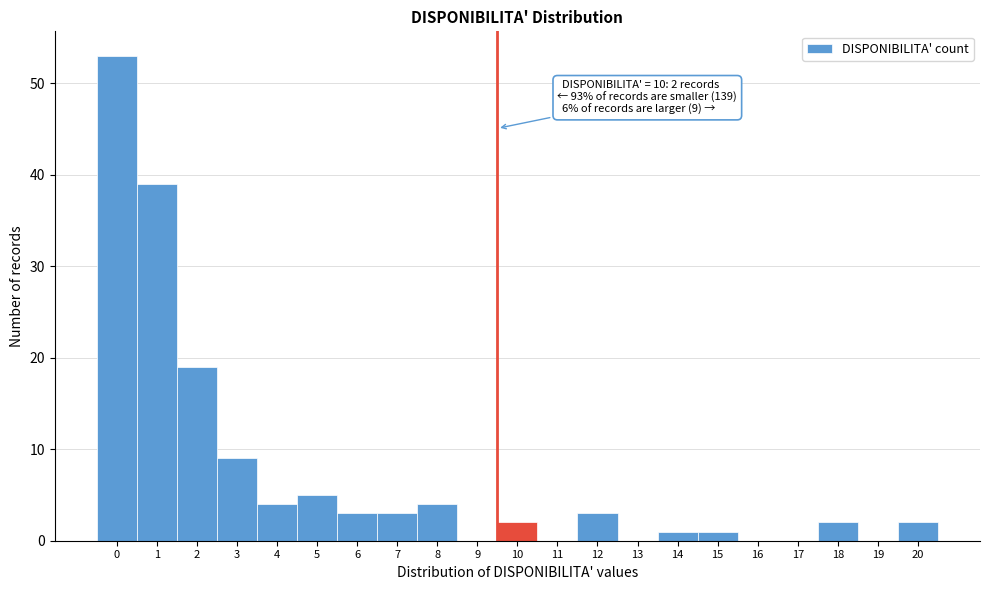

Reading left to right, list all the values displayed in this chart.

0=53	1=39	2=19	3=9	4=4	5=5	6=3	7=3	8=4	9=0	10=2	11=0	12=3	13=0	14=1	15=1	16=0	17=0	18=2	19=0	20=2